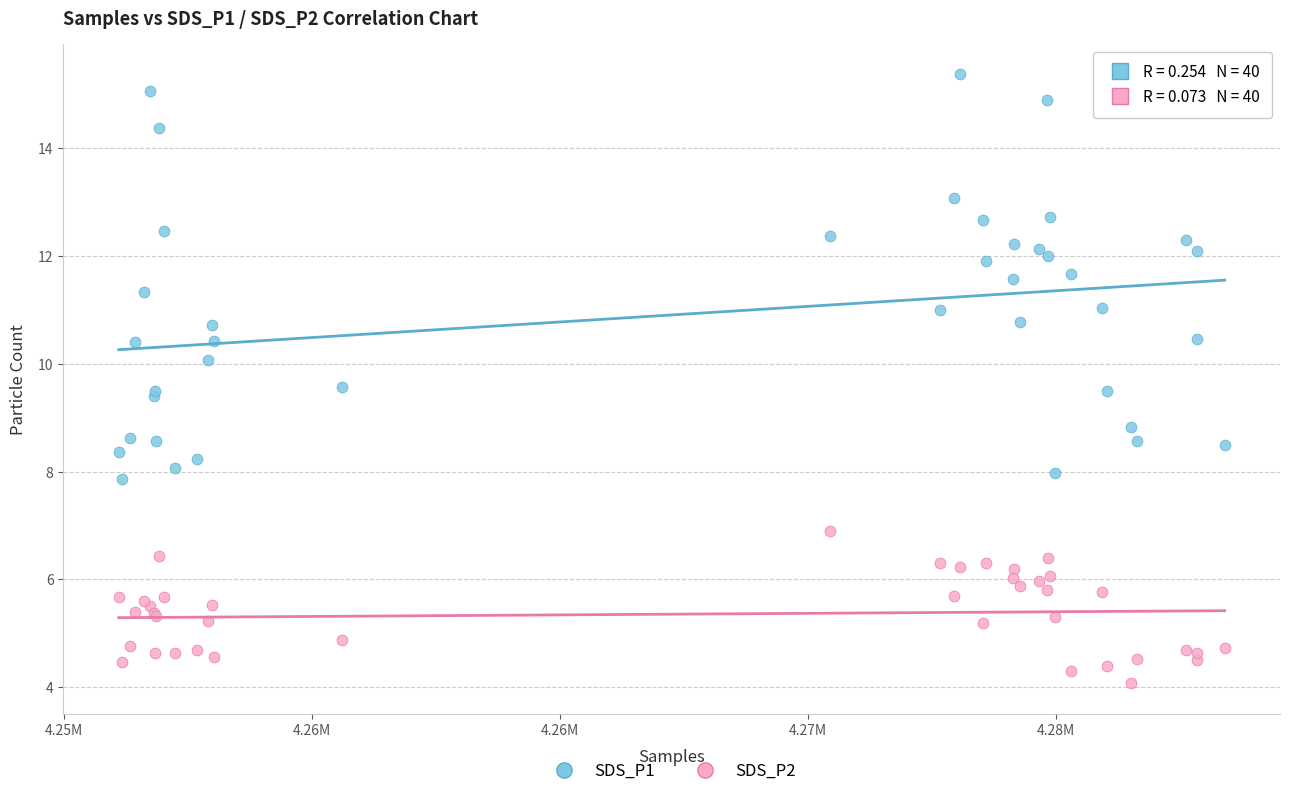

Which series contains the lowest Y value?

SDS_P2